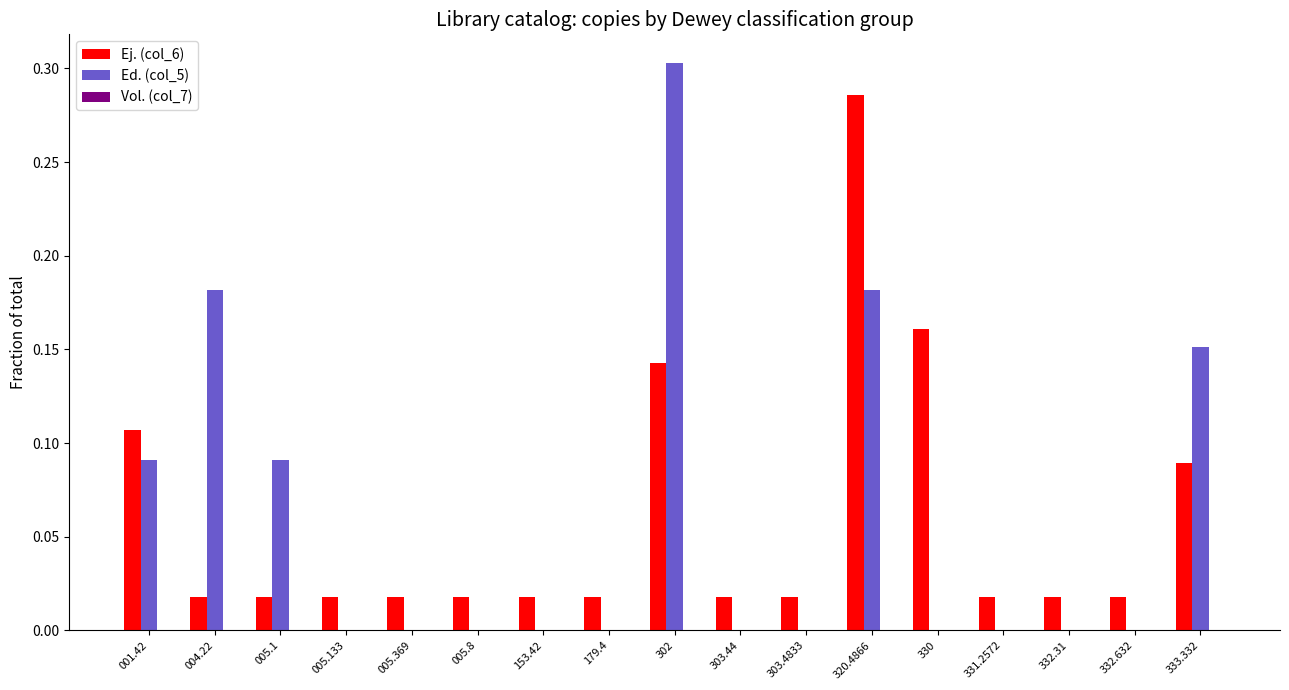

How many groups of bars are there?

17